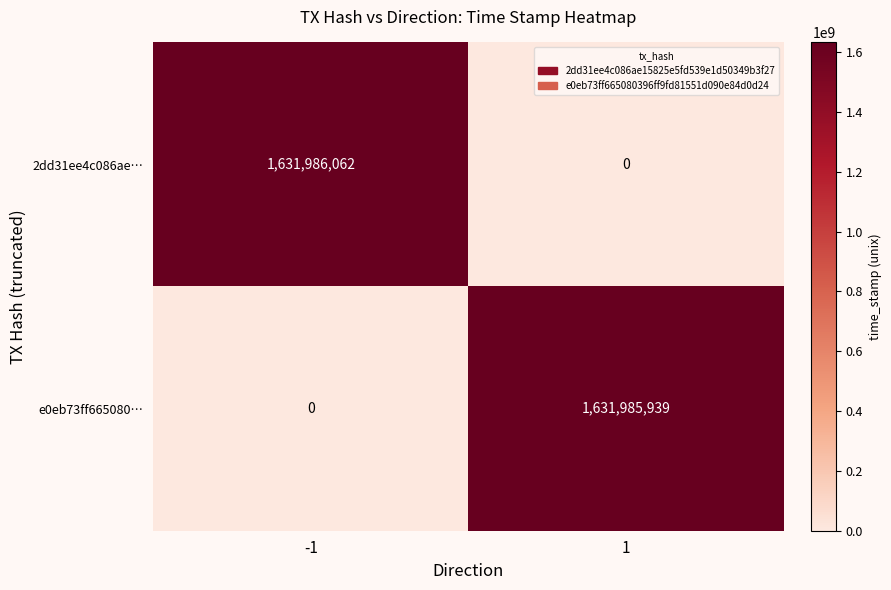

What is the spread (max minus min) of values at -1?

1631986062